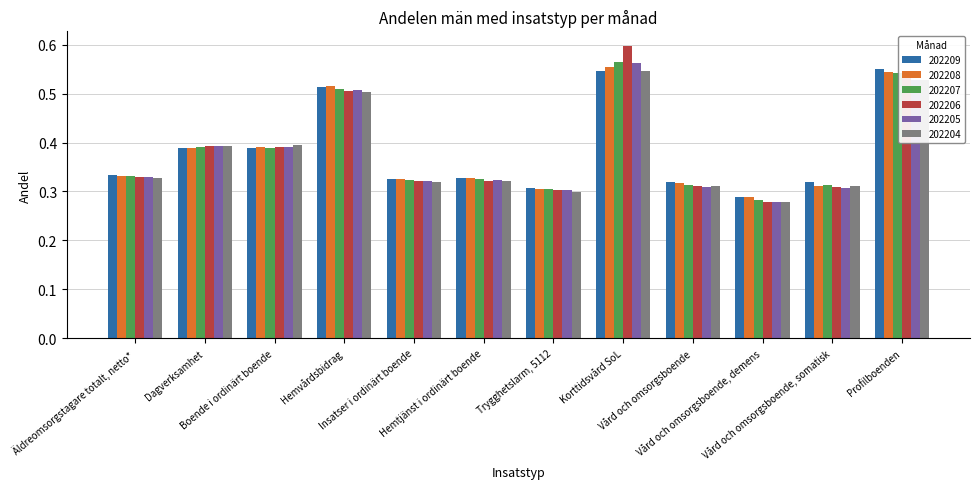

Count the 202205 values in the range 0 to 1.

12